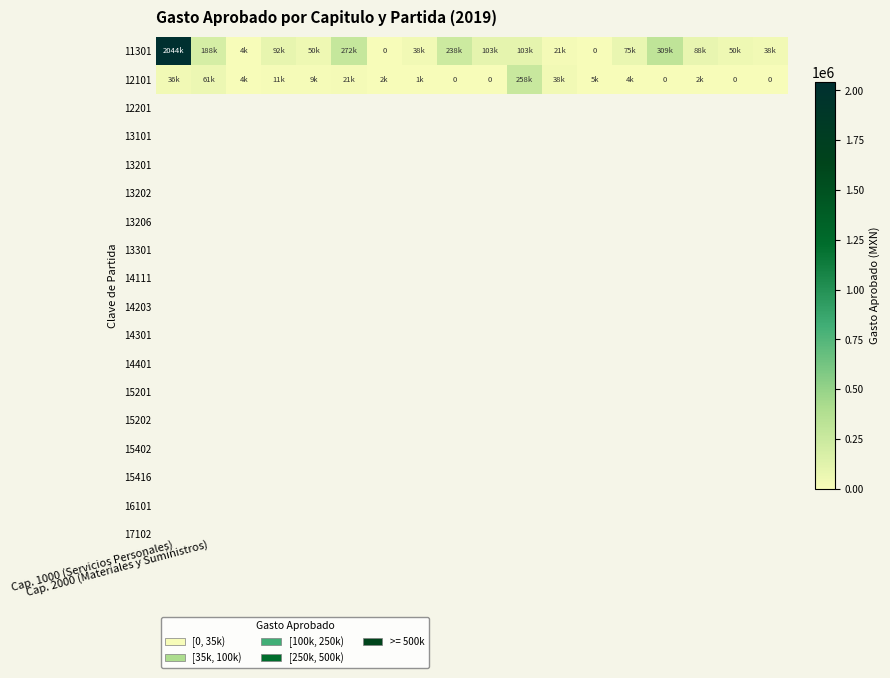

Which series has the largest range (max minus min)?

11301